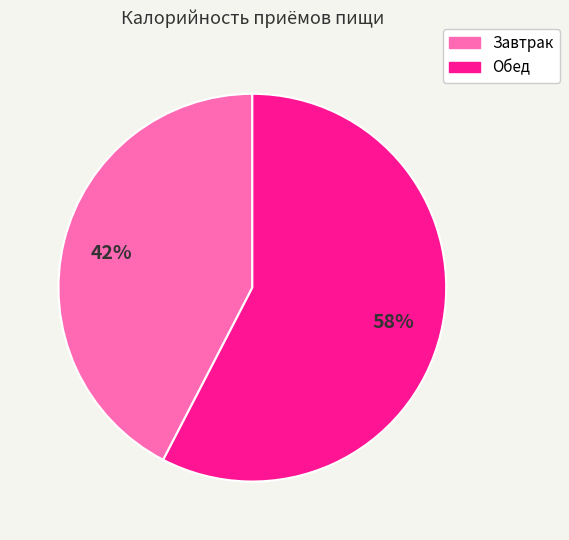

True or false: Обед accounts for 71% of the total.

False